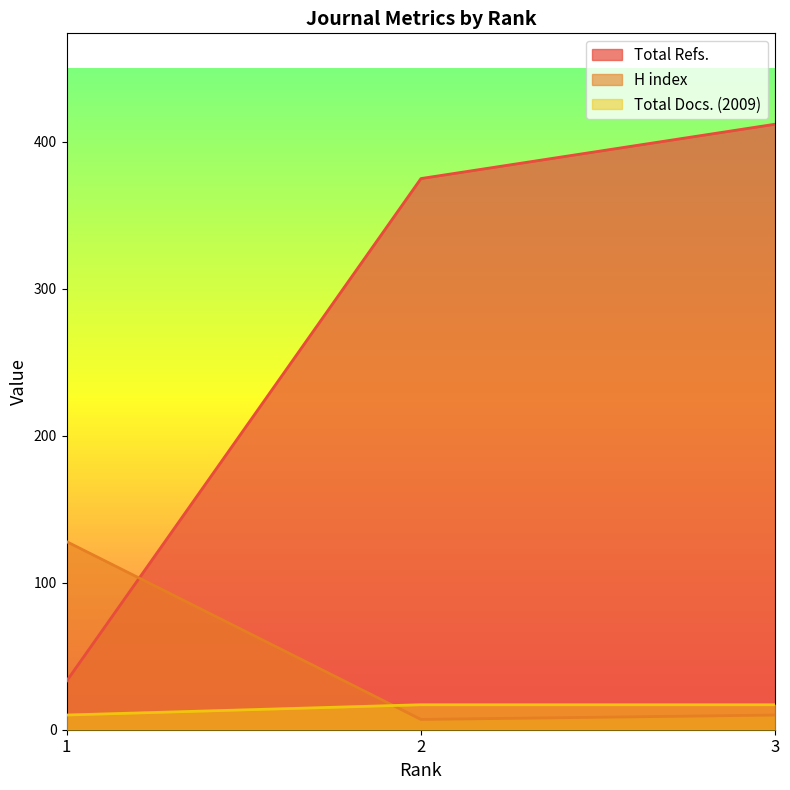

What are all the series names shown in the legend?

Total Refs., H index, Total Docs. (2009)